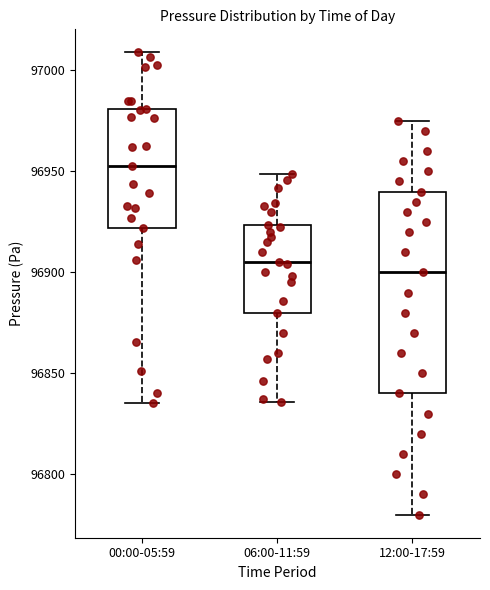

Reading left to right, transcribe this box plot: for each box, give where its median line is, the range the box spans, and where its two whiskers end, as read against the y-axis. The values are not printed on the chart, so give them approximately, as read against the axis.

00:00-05:59: median 96950, box 96920 to 96980, whiskers 96835 to 97010
06:00-11:59: median 96905, box 96880 to 96925, whiskers 96835 to 96950
12:00-17:59: median 96900, box 96840 to 96940, whiskers 96780 to 96975